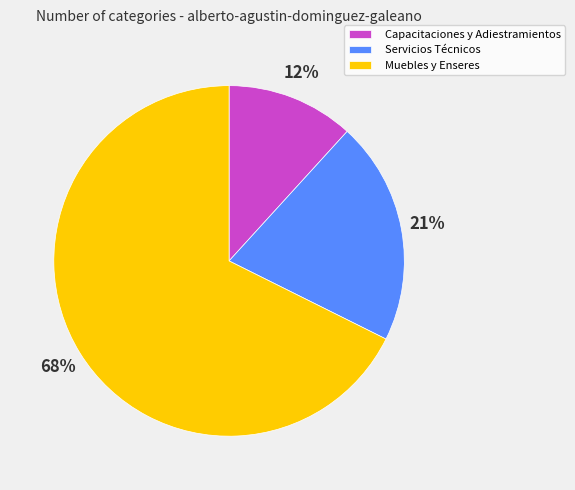

To the nearest percent, what is the average slice percentage?

33%